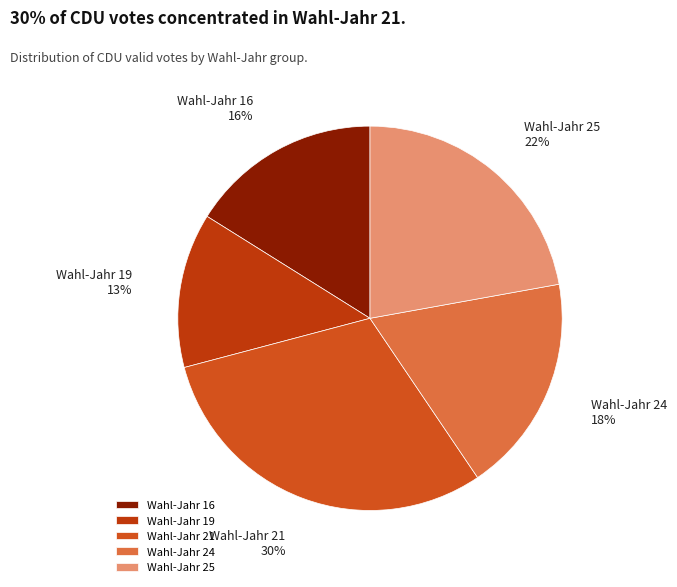

Between Wahl-Jahr 16 and Wahl-Jahr 25, which is larger?

Wahl-Jahr 25